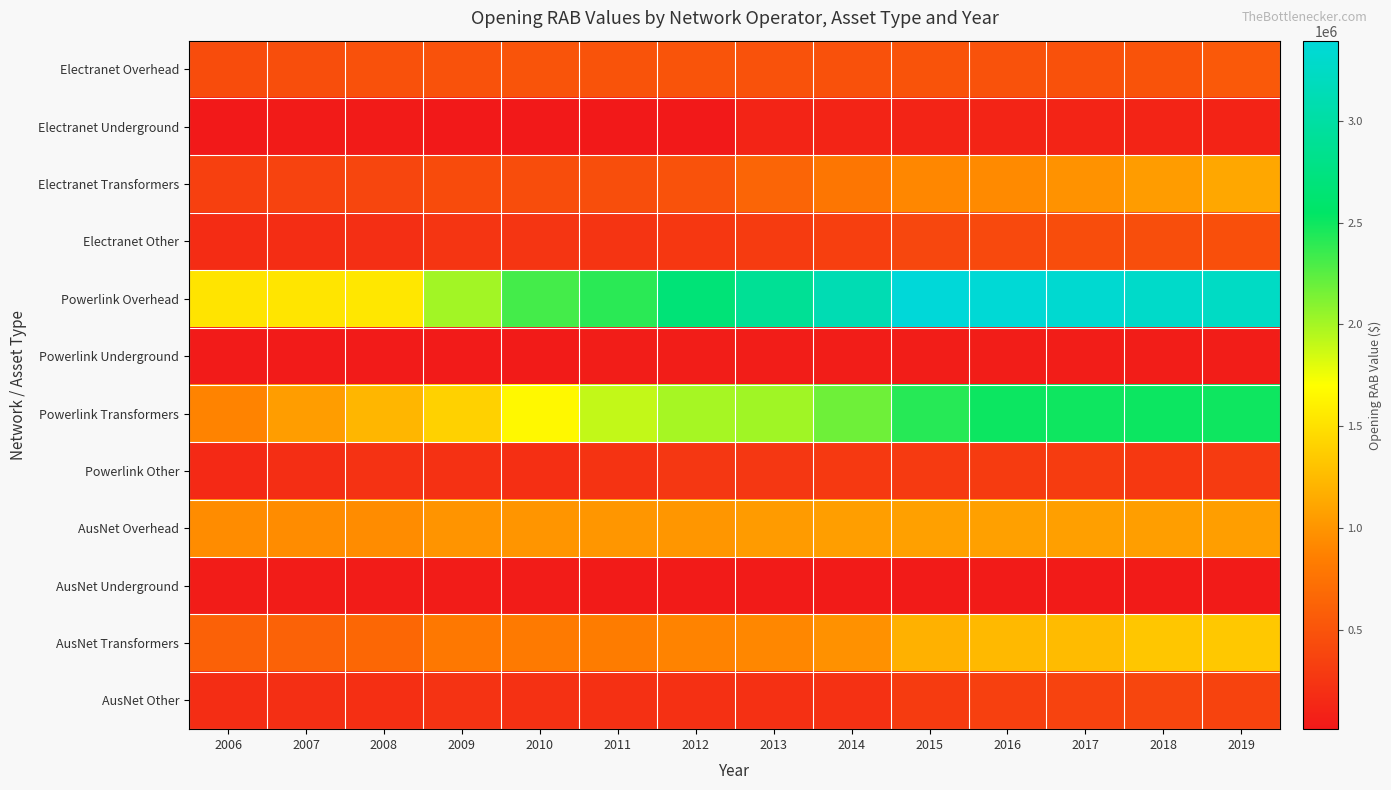

Which series has the largest total across all categories?

Powerlink Overhead